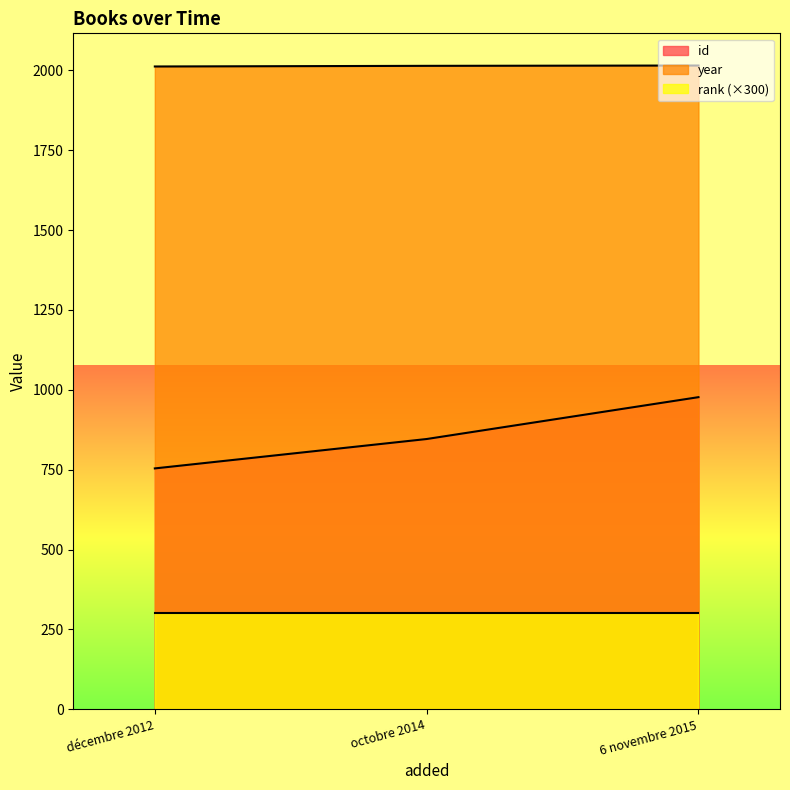

How many values in the year series exceed 2014?

1